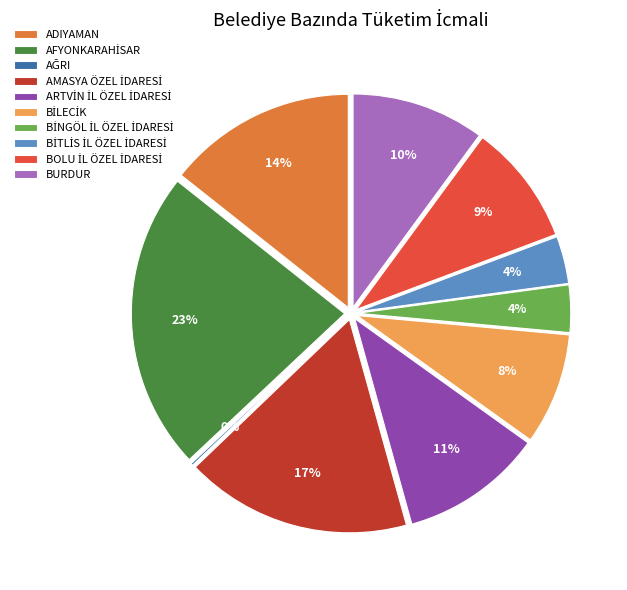

Is there a majority slice in this chart?

No